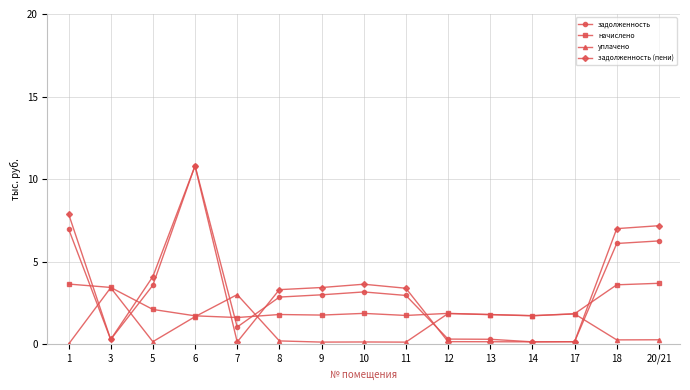

At 7, list the series in order from largest to smallest.

уплачено, начислено, задолженность, задолженность (пени)